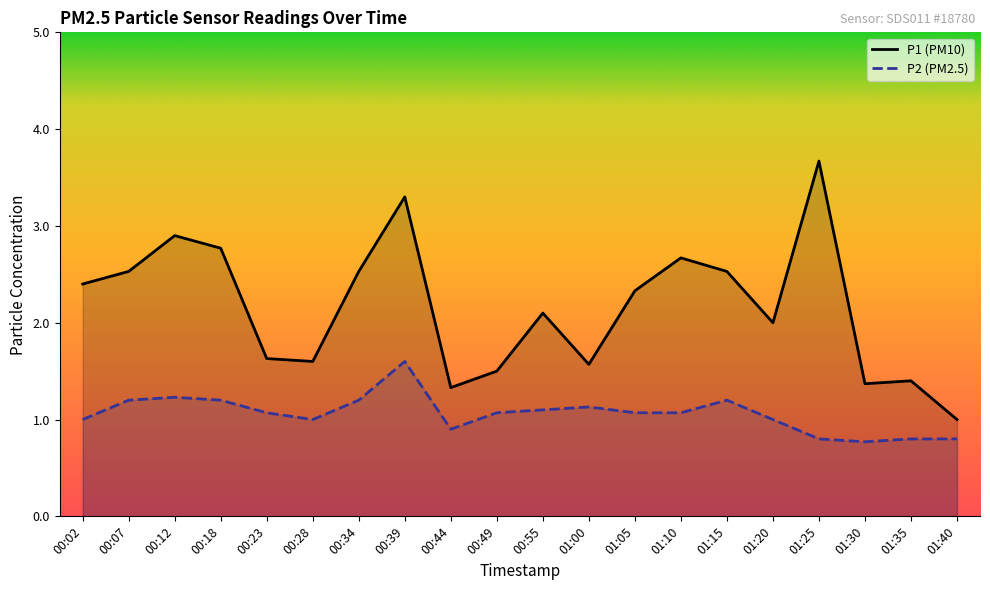

How many lines are shown in the chart?

2